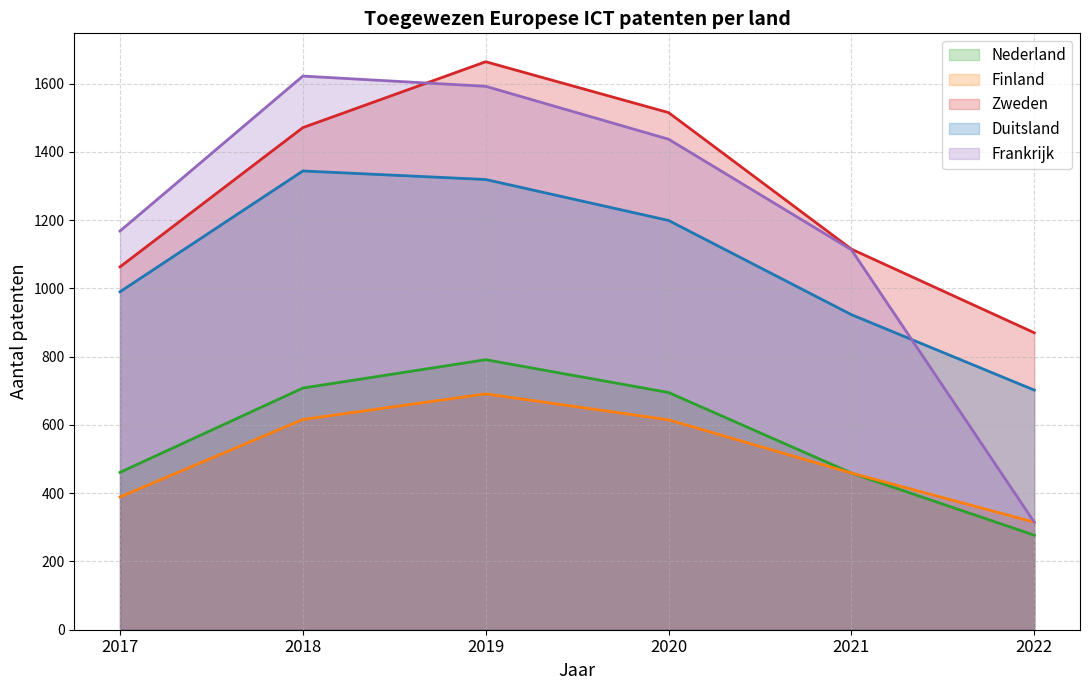

At which label does Nederland first exceed 695?

2018